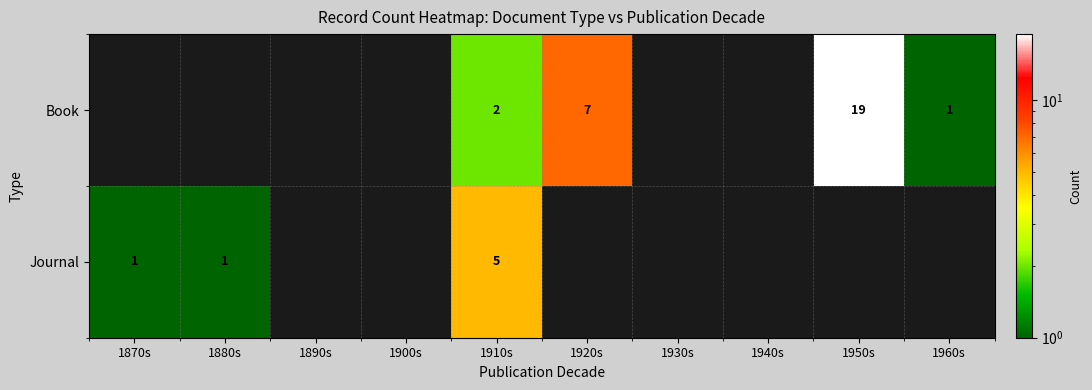

The value of Book at 1960s is 2. True or false?

False